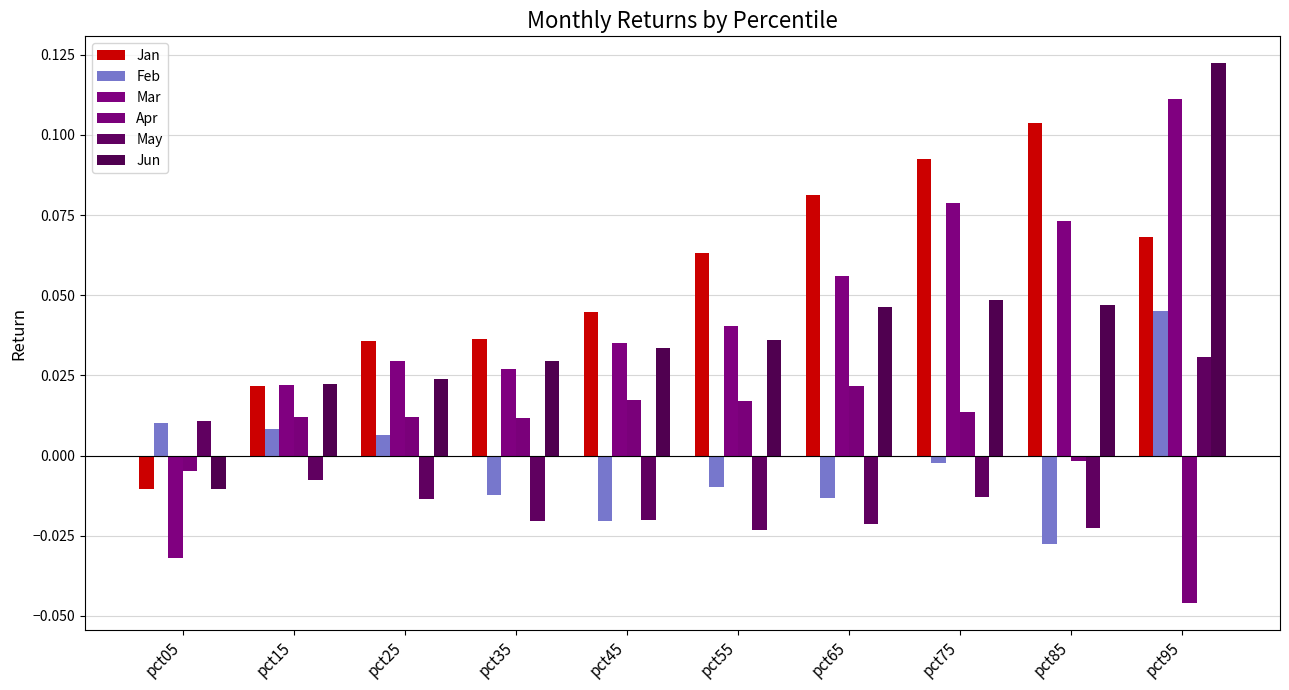

Rank the series at pct75 from lowest to highest value.

May, Feb, Apr, Jun, Mar, Jan